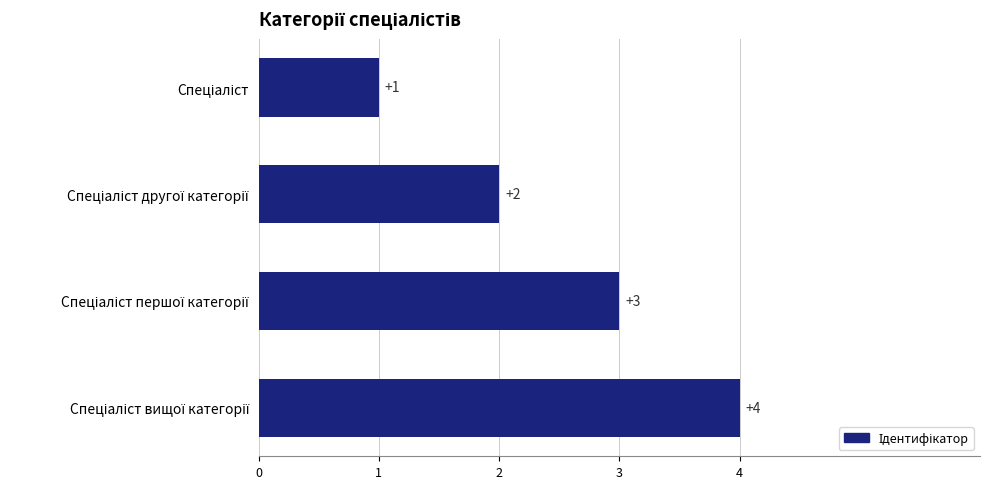

What is the value of the 2nd bar from the top?

2